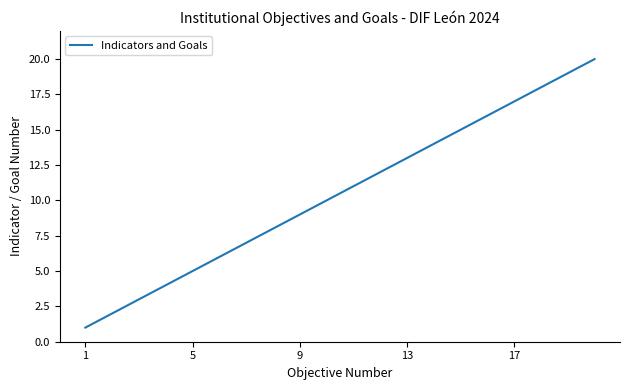

What is the difference between the maximum and minimum values?

19